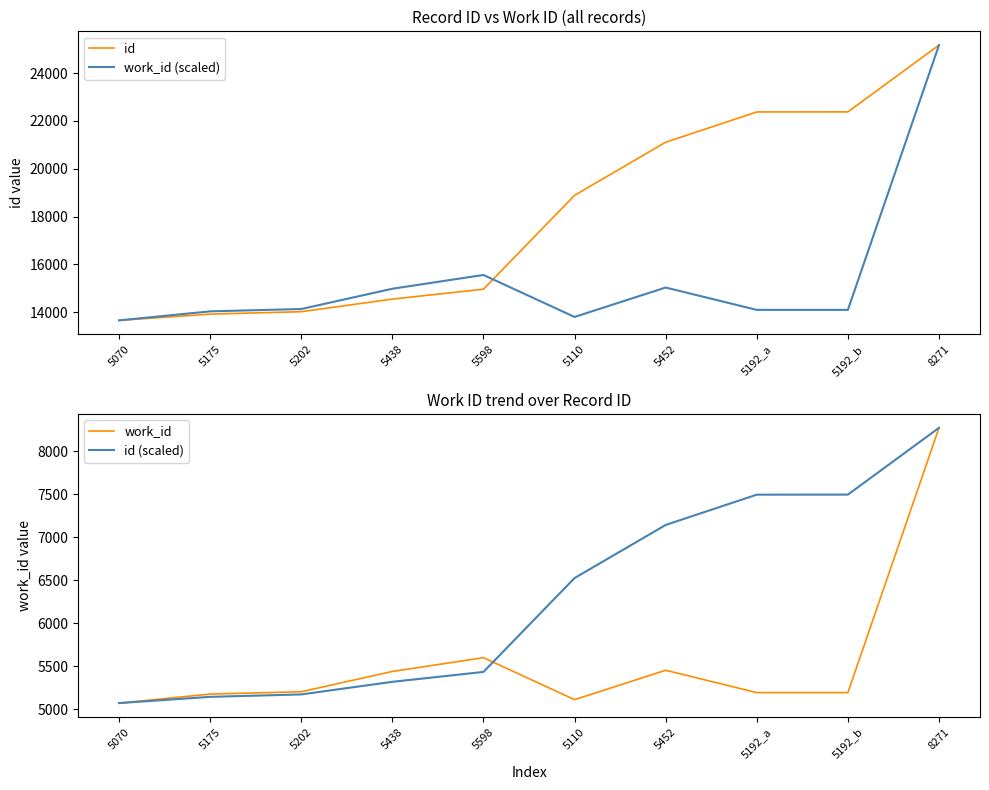

Rank the categories by id (scaled) value from lowest to highest.

5070, 5175, 5202, 5438, 5598, 5110, 5452, 5192_a, 5192_b, 8271